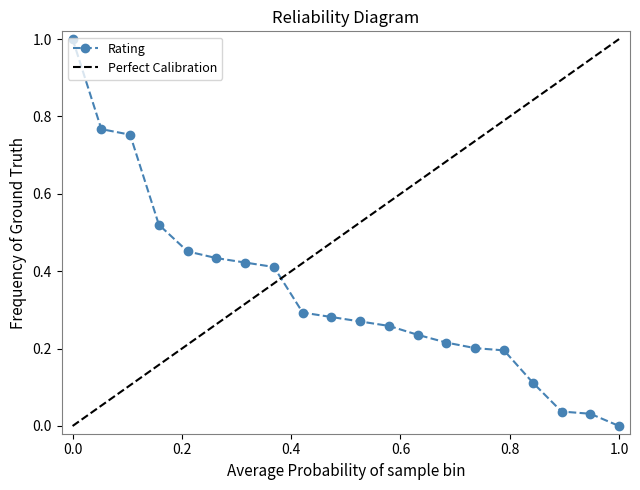

What is the difference between the values at 9 and 17?

0.2